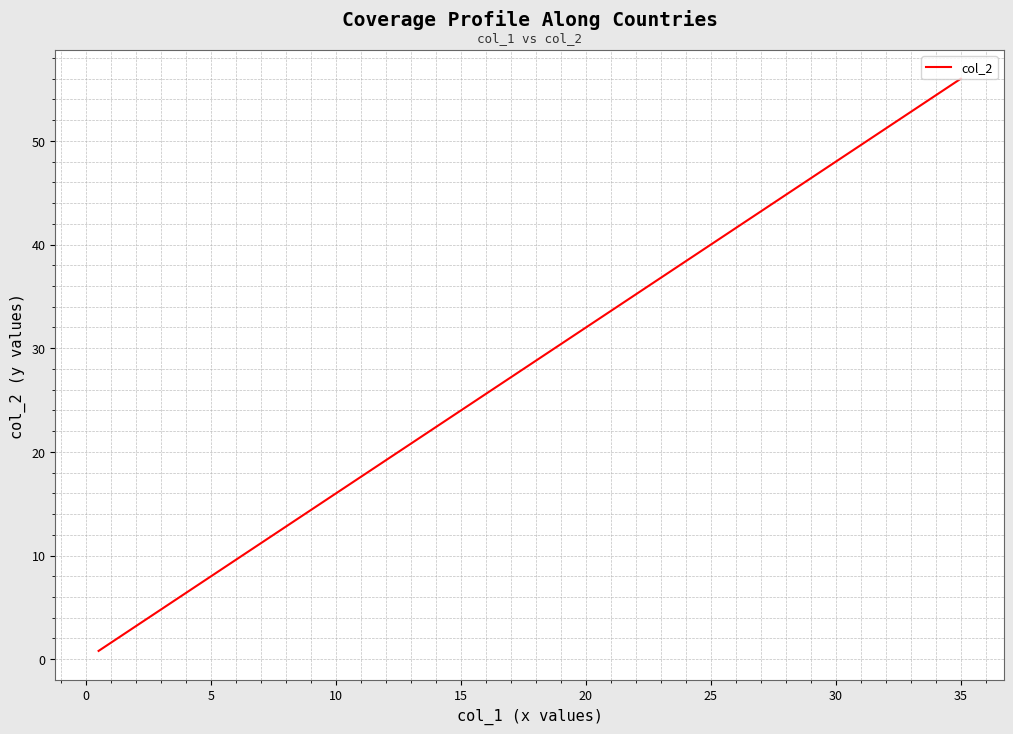

Count the number of values greater than 3.

6